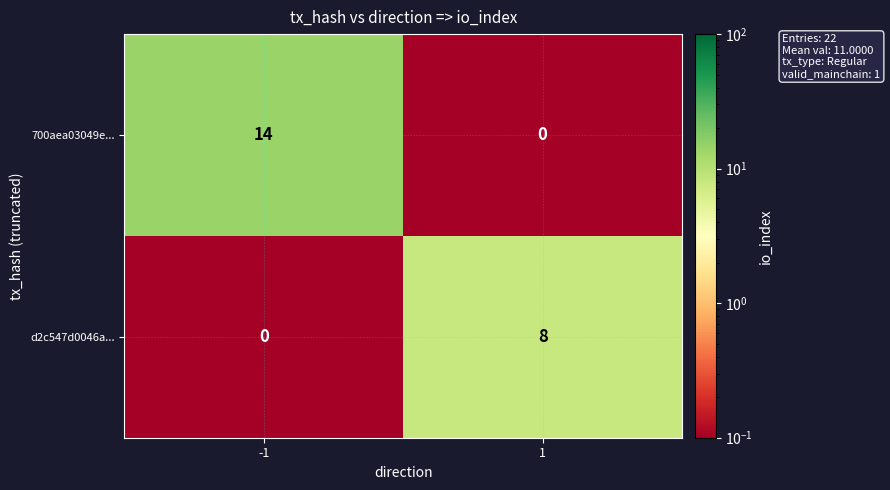

Rank the series at -1 from highest to lowest value.

700aea03049e..., d2c547d0046a...